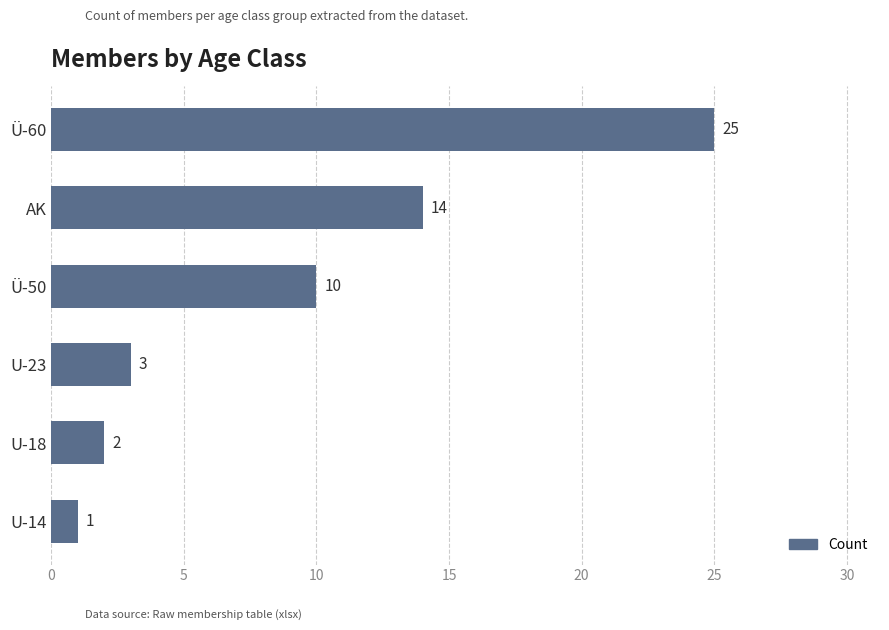

Reading top to bottom, list all the values displayed in this chart.

25	14	10	3	2	1